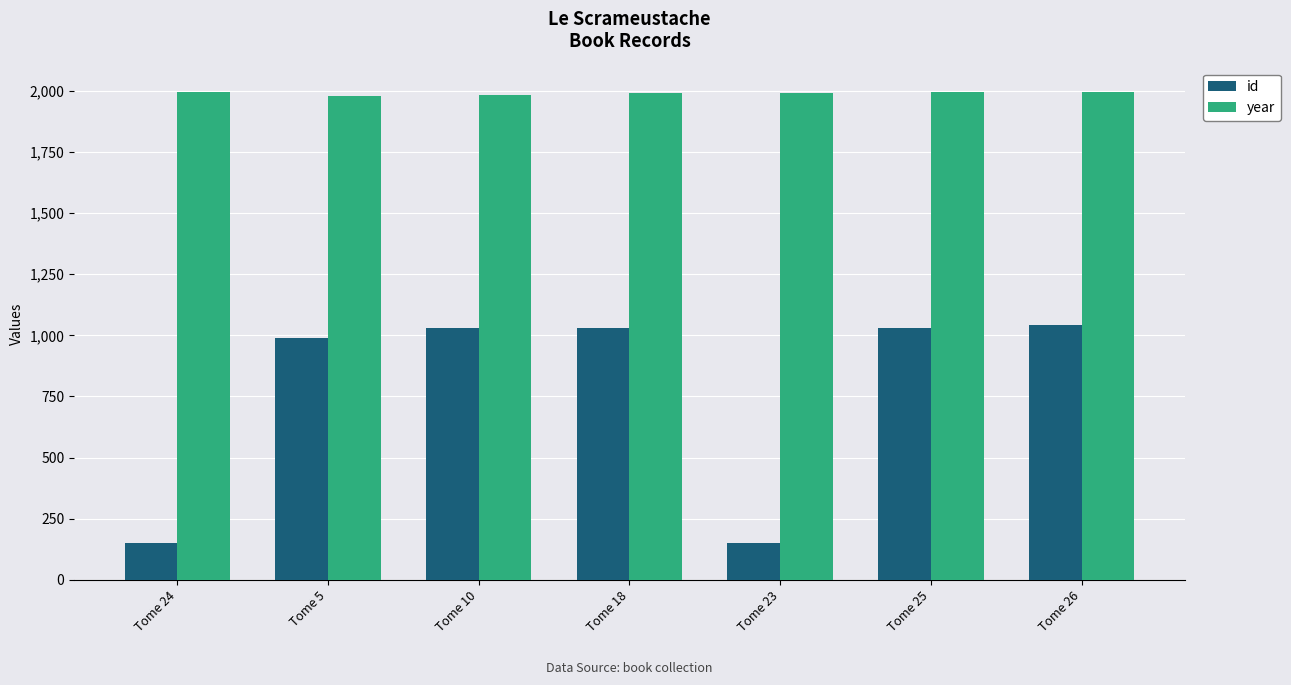

What is the sum of all year values?

13920